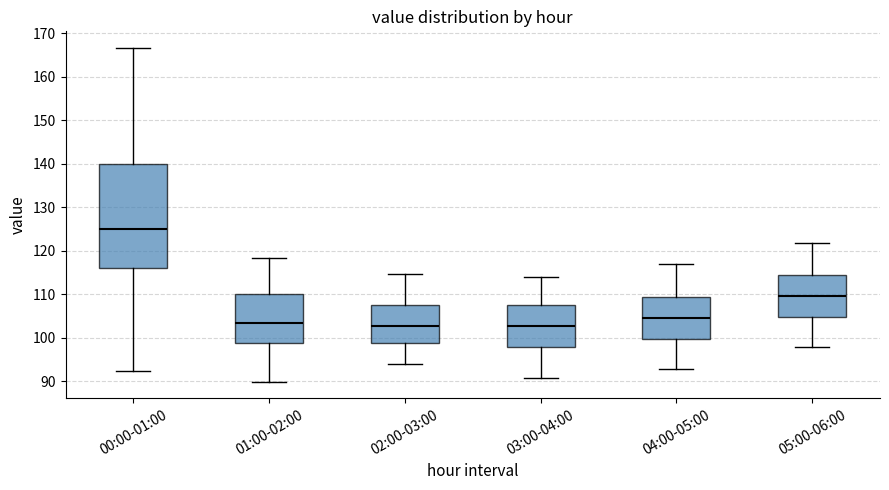

Where is the lower edge of the box for 02:00-03:00 on the y-axis? The values are not printed on the chart, so give them approximately, as read against the axis.

99